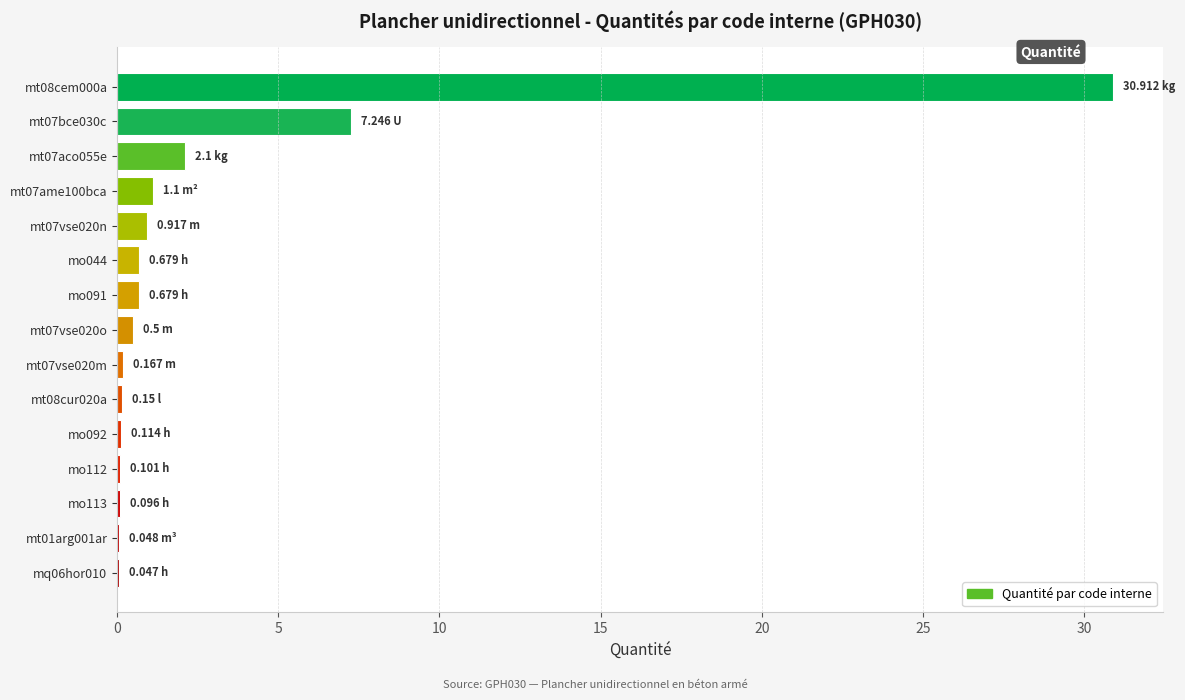

What is the sum of all values?

44.9